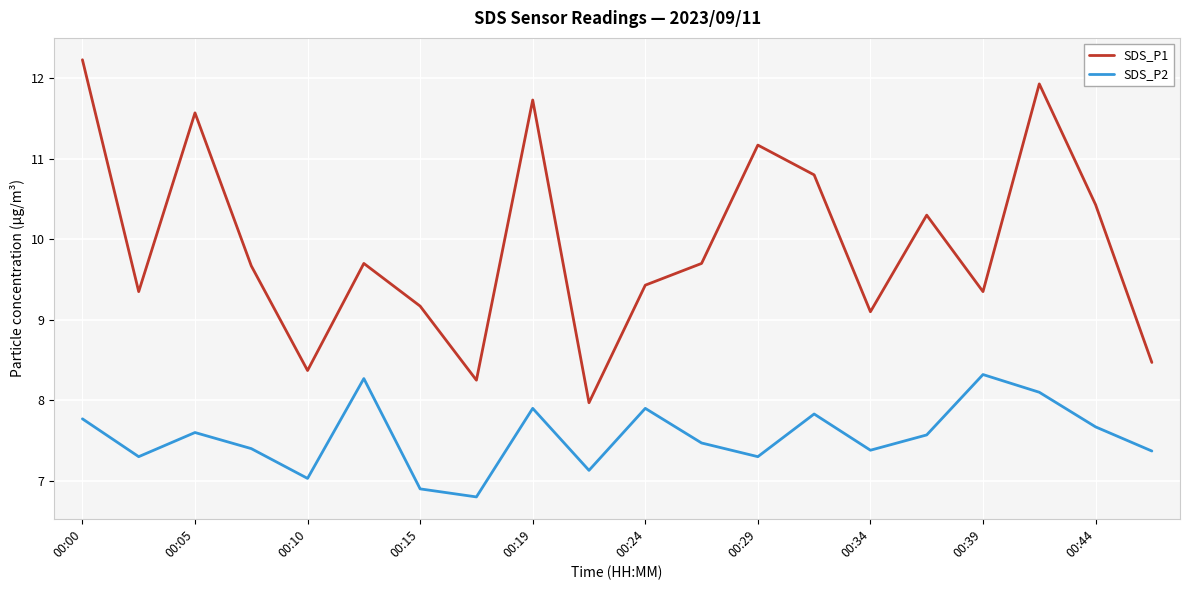

What is the maximum value for SDS_P2?

8.3